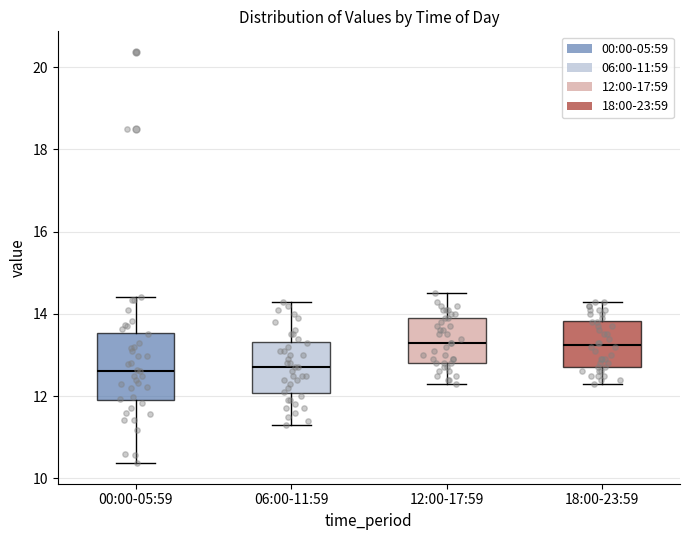

Reading left to right, read every box against the y-axis: the position of its median line, the range the box covers, and the ends of its whiskers. The values are not printed on the chart, so give them approximately, as read against the axis.

00:00-05:59: median 12.6, box 12.0 to 13.6, whiskers 10.4 to 14.4
06:00-11:59: median 12.8, box 12.0 to 13.4, whiskers 11.4 to 14.4
12:00-17:59: median 13.4, box 12.8 to 14.0, whiskers 12.4 to 14.6
18:00-23:59: median 13.2, box 12.8 to 13.8, whiskers 12.4 to 14.4